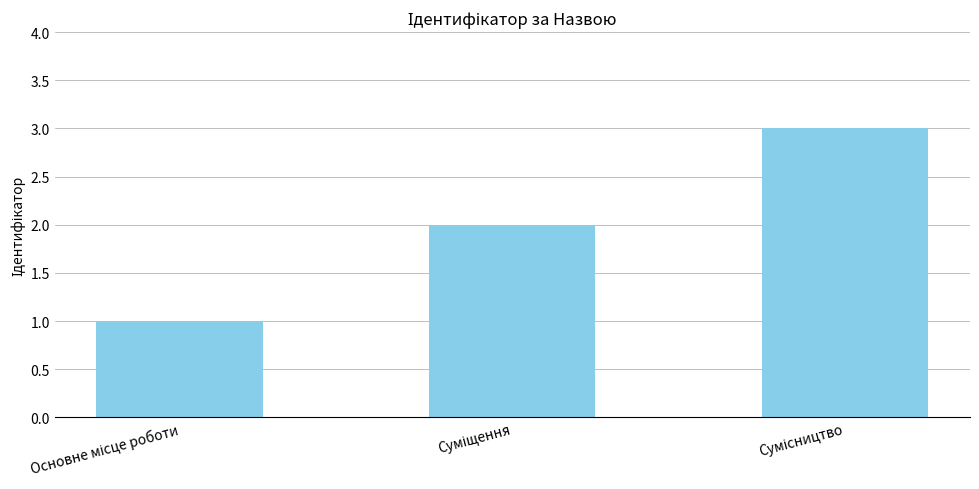

What is the sum of all values?

6